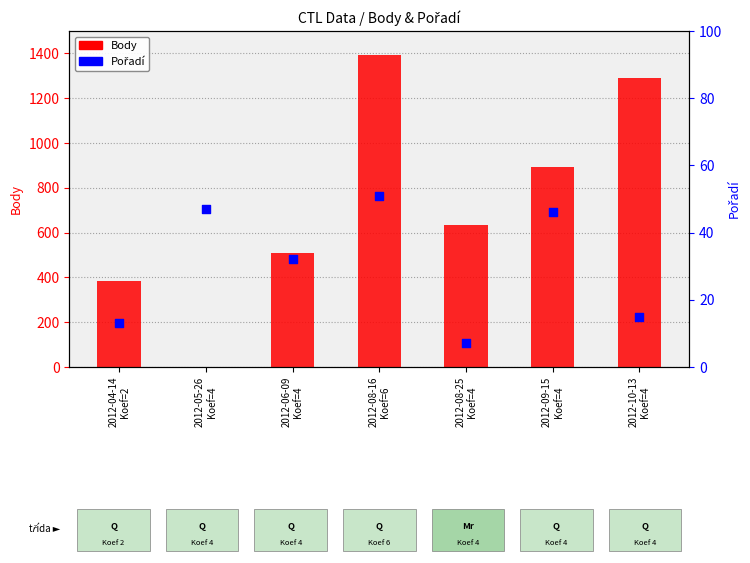

What is the total value across all series at 2012-06-09
Koef=4?

541